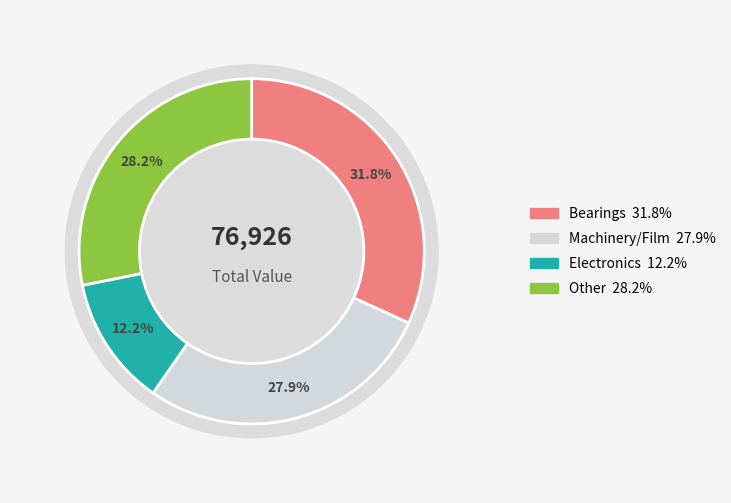

Is the sum of 231 and 231 greater than half?

No